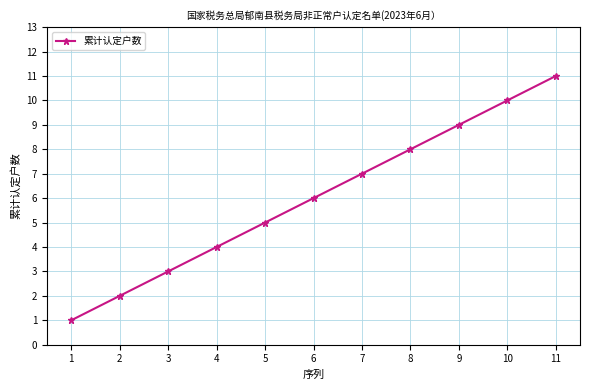

List the labels in order of value, smallest first.

1, 2, 3, 4, 5, 6, 7, 8, 9, 10, 11